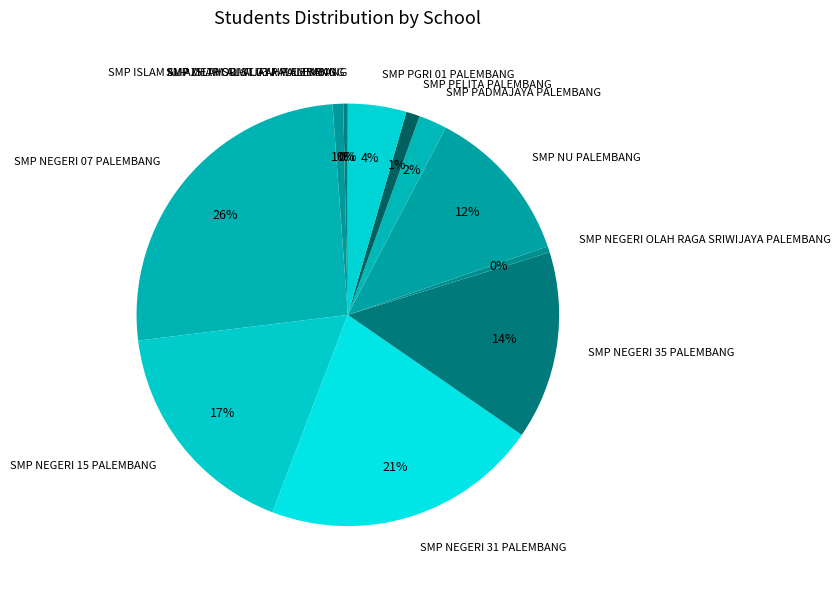

To the nearest percent, what is the difference between the SMP PADMAJAYA PALEMBANG and SMP ISLAM AL-AZHAR SRIWIJAYA PALEMBANG slice percentages?

2%